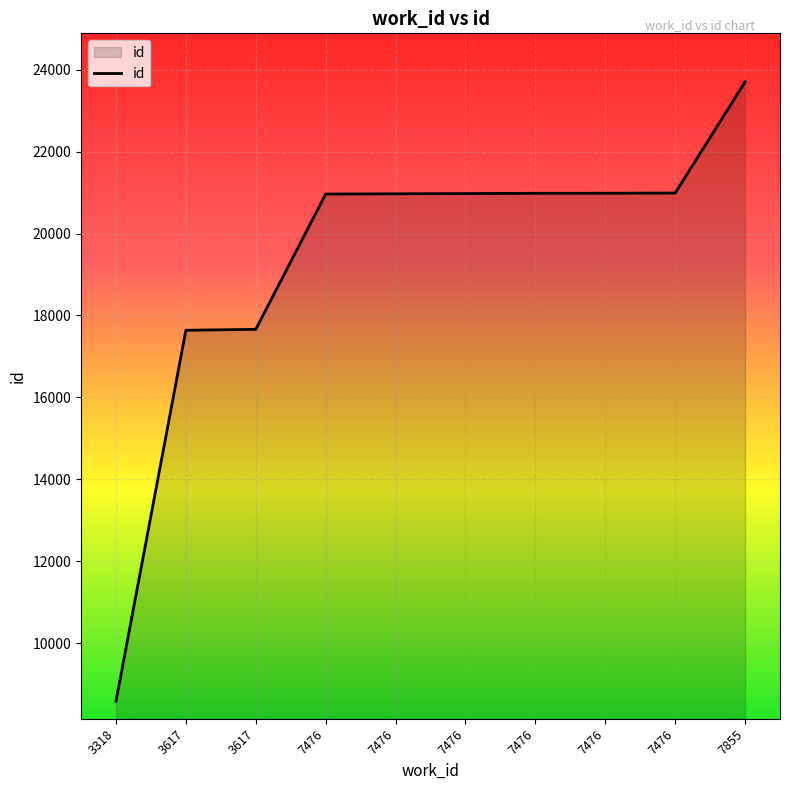

Which has a higher value, 3318 or 7476?

7476